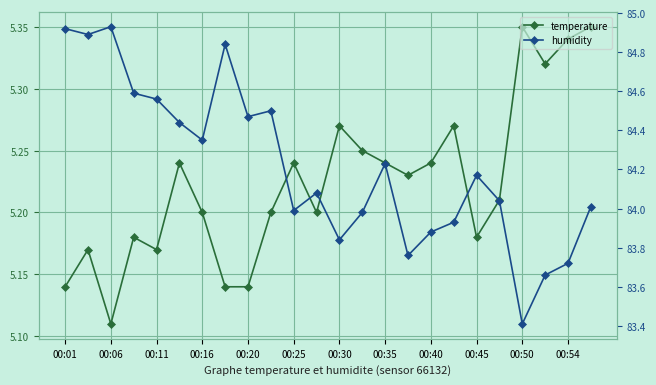

What is the maximum value shown in the chart?

84.9